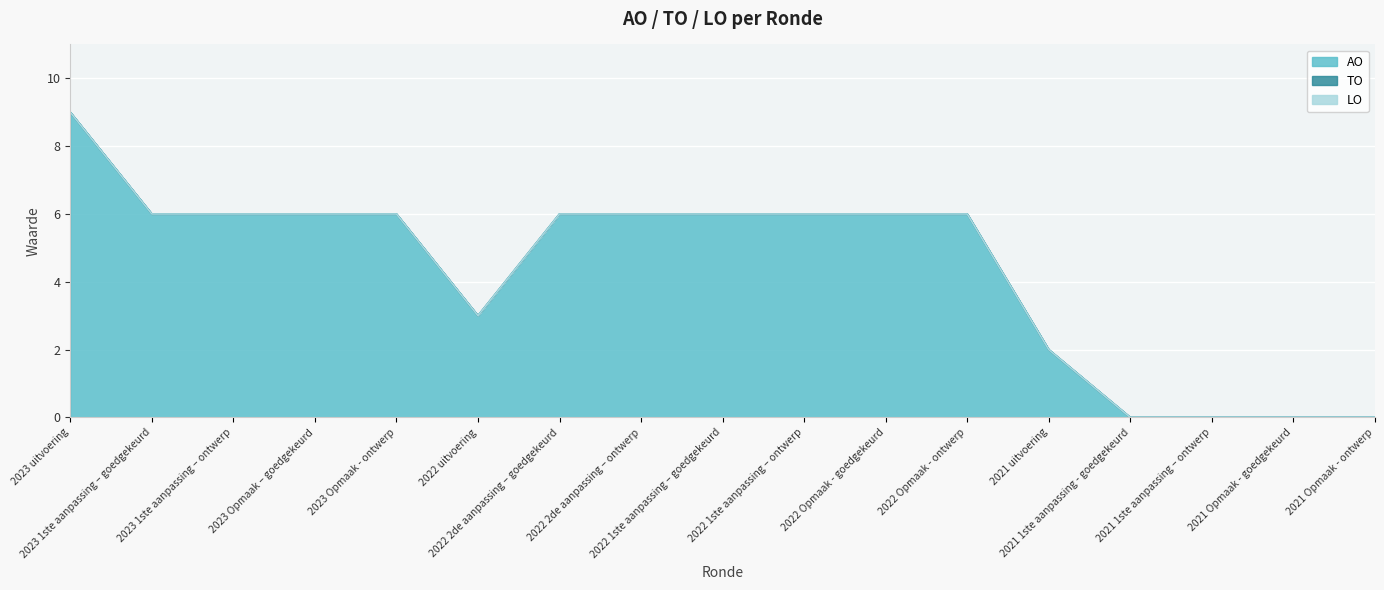

Reading left to right, extract all data points from this chart.

AO: 9	6	6	6	6	3	6	6	6	6	6	6	2	0	0	0	0
TO: 0	0	0	0	0	0	0	0	0	0	0	0	0	0	0	0	0
LO: 0	0	0	0	0	0	0	0	0	0	0	0	0	0	0	0	0